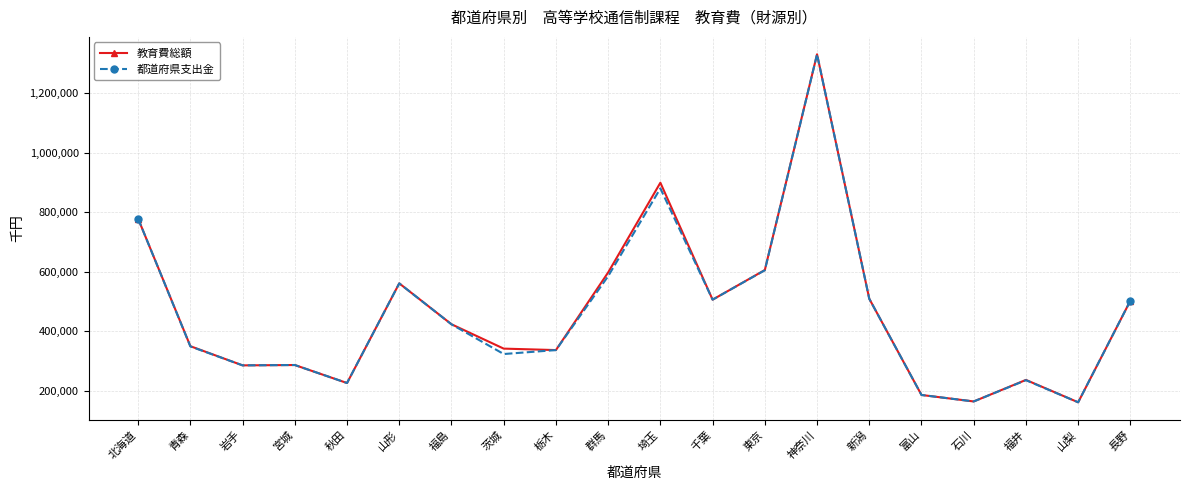

The 都道府県支出金 series shows 509495 at 新潟. True or false?

True